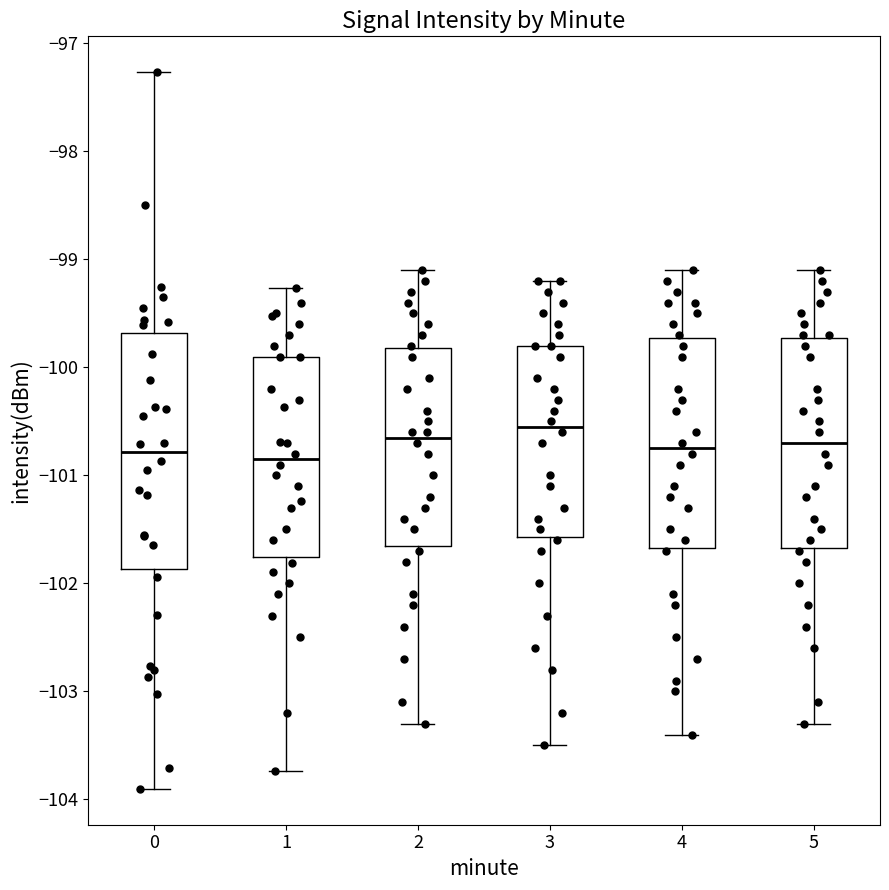

Reading left to right, read every box against the y-axis: the position of its median line, the range the box covers, and the ends of its whiskers. The values are not printed on the chart, so give them approximately, as read against the axis.

0: median -100.8, box -101.9 to -99.7, whiskers -103.9 to -97.3
1: median -100.8, box -101.8 to -99.9, whiskers -103.7 to -99.3
2: median -100.6, box -101.6 to -99.8, whiskers -103.3 to -99.1
3: median -100.5, box -101.6 to -99.8, whiskers -103.5 to -99.2
4: median -100.7, box -101.7 to -99.7, whiskers -103.4 to -99.1
5: median -100.7, box -101.7 to -99.7, whiskers -103.3 to -99.1